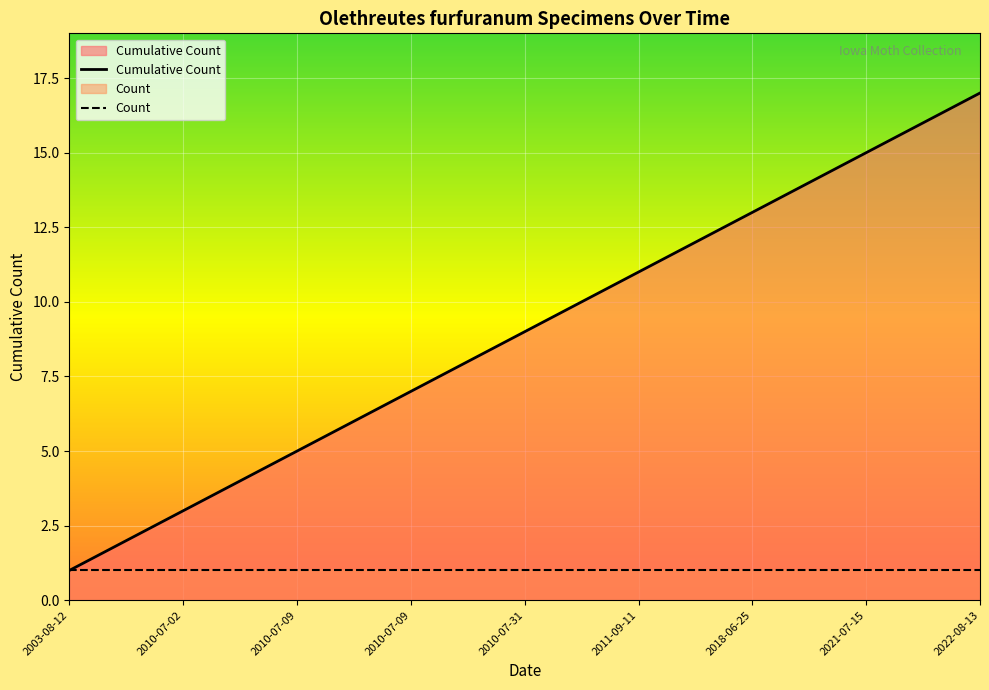

True or false: there are more than 0 points higher than both neighbors.

False